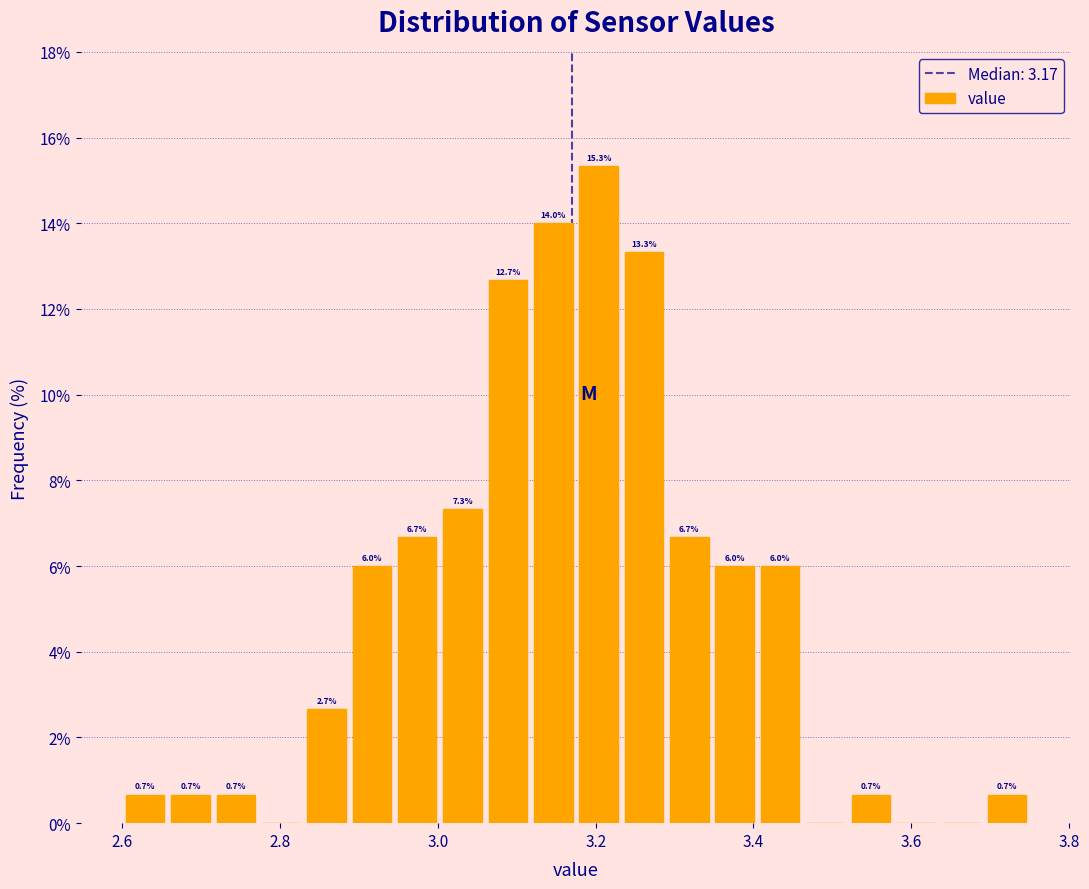

Read against the x-axis, roughly where is the centre of the tallest bar?

3.20